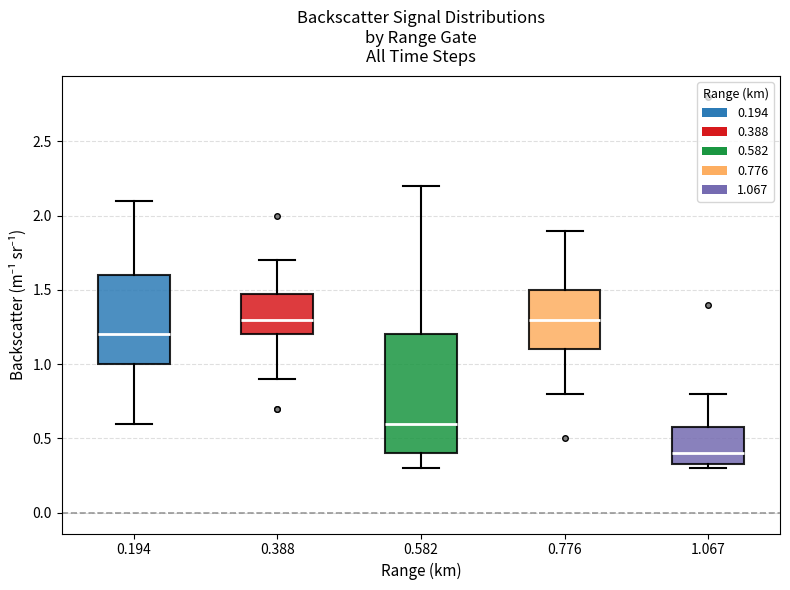

Which box has the lowest median line?

1.067